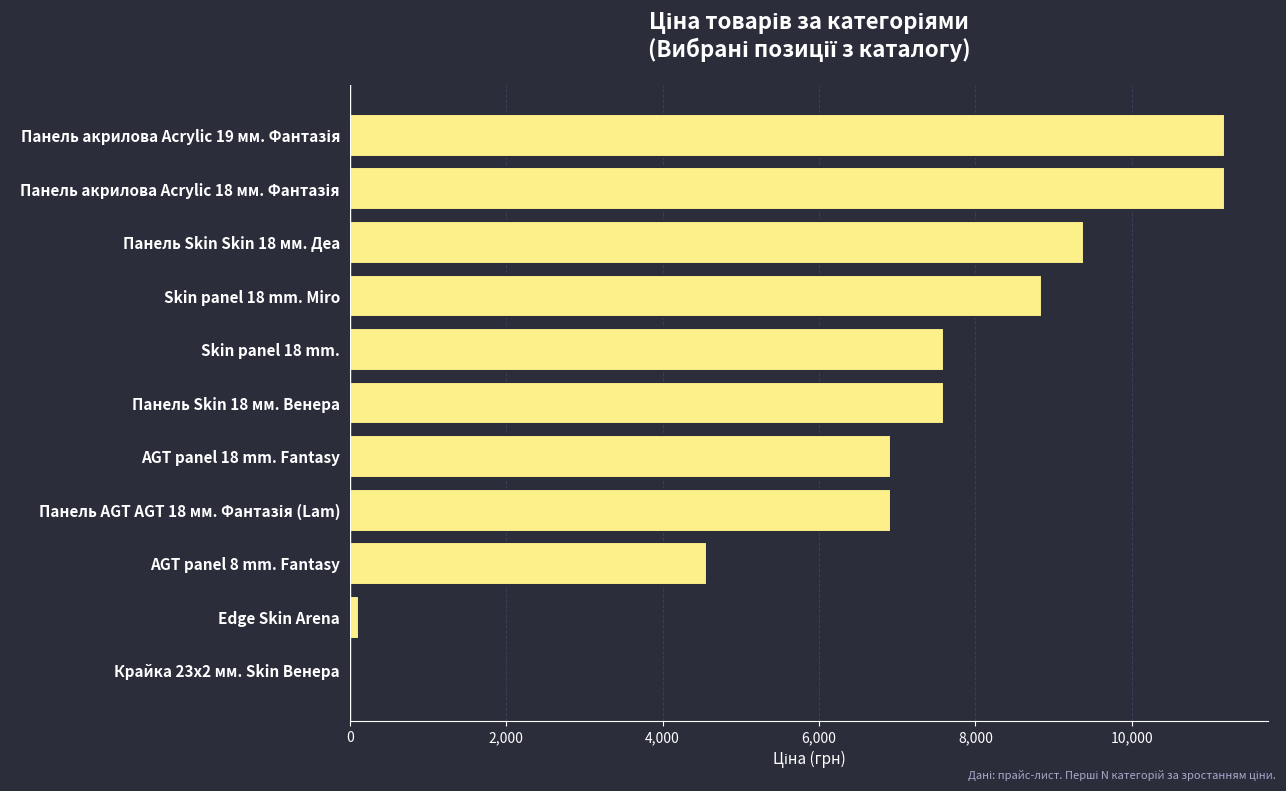

What is the change in value from Skin panel 18 mm. Miro to Панель Skin Skin 18 мм. Деа?

+527.3